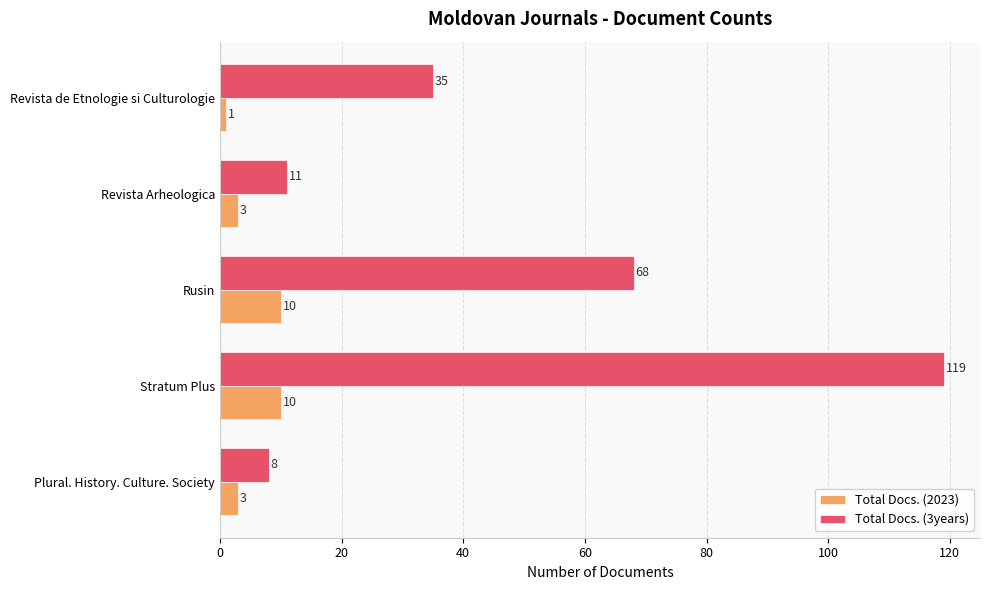

Is it true that Total Docs. (3years) equals 68 at Rusin?

True